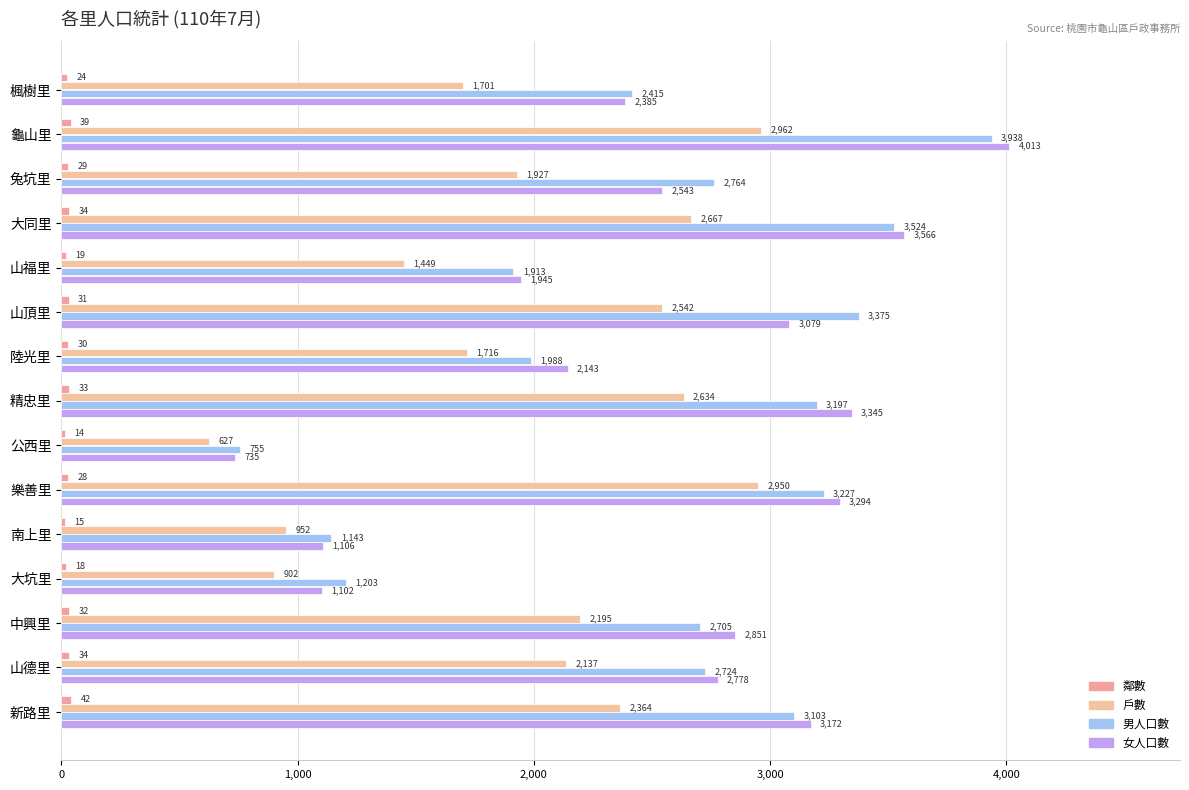

At how many categories does at least one series exceed 1219?

12